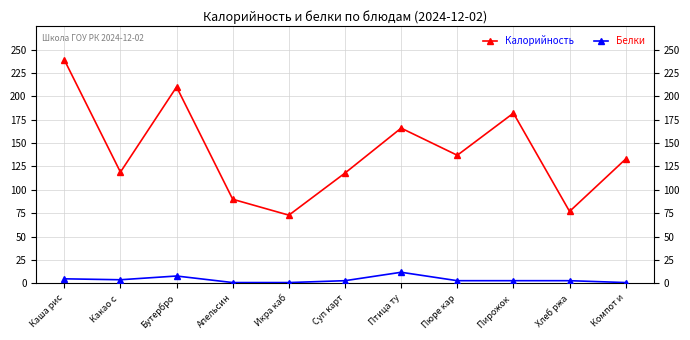

Which series has the widest spread of values?

Калорийность